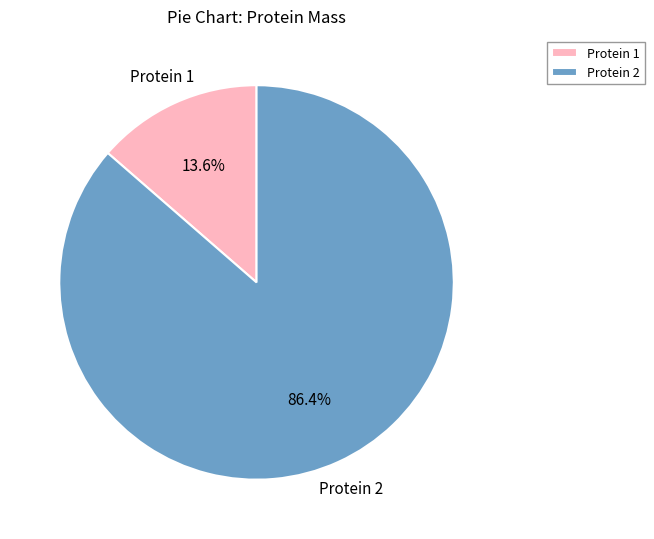

Rank the categories by value from highest to lowest.

Protein 2, Protein 1